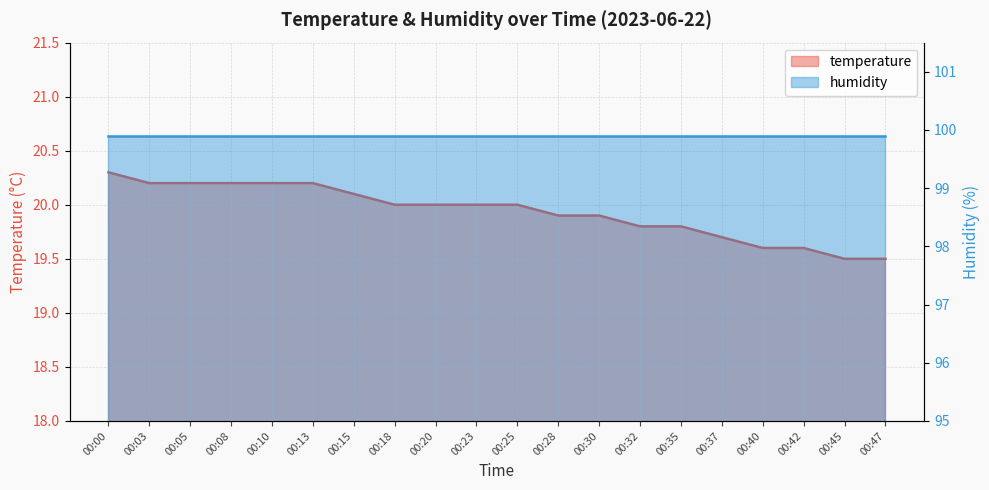

What is the ratio of the value at 00:13 to the value at 00:40?

1.0